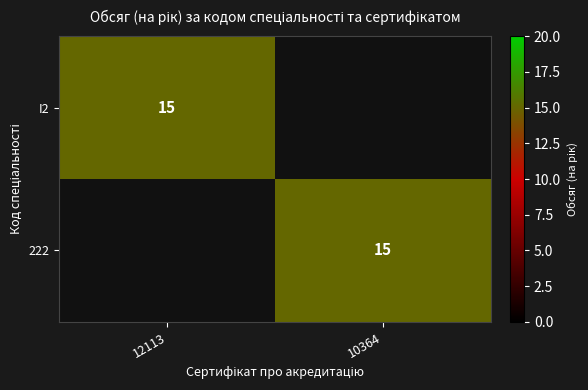

The 222 series shows 8 at 10364. True or false?

False